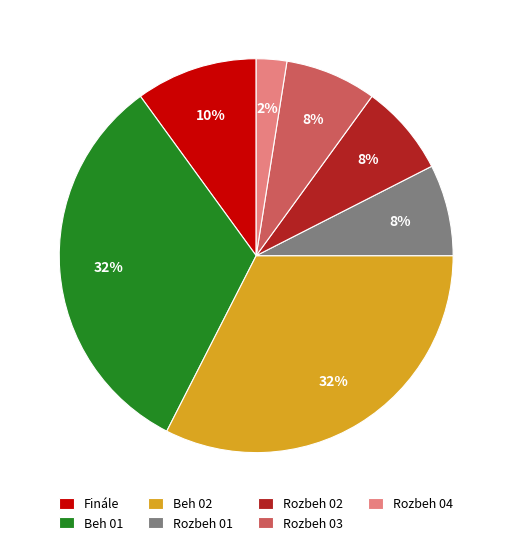

Count the number of slices in the pie.

7